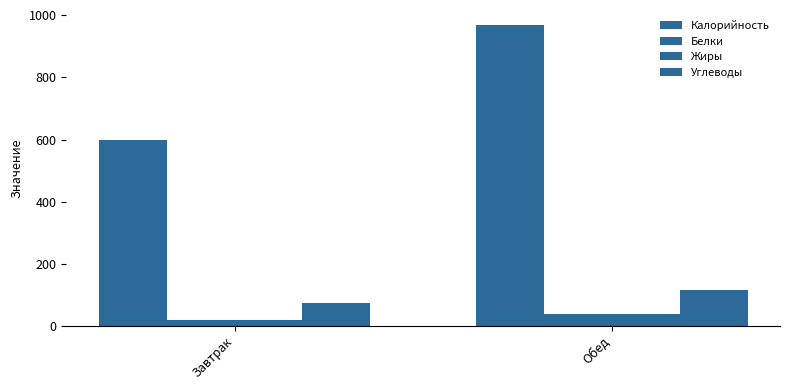

What is the label of the 1st bar from the left?

Завтрак